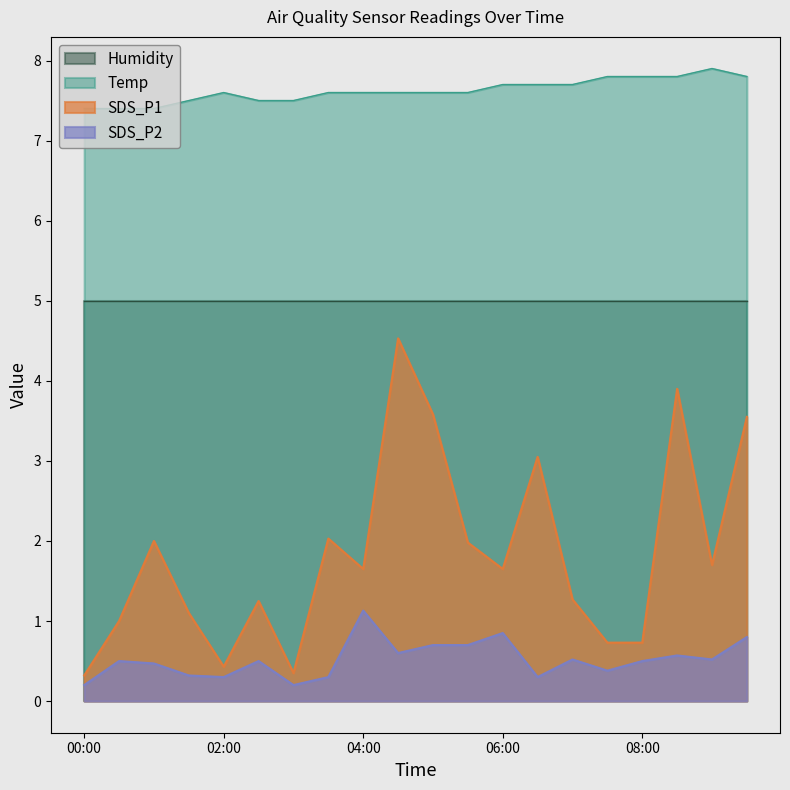

What is the total value across all series at 04:00?

15.4